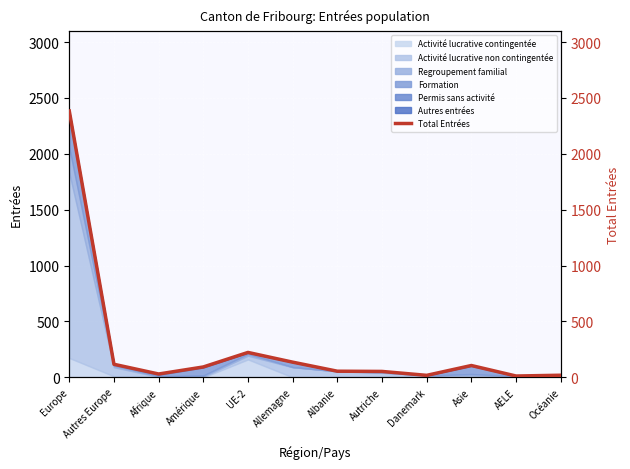

How many data points are above 93?

5